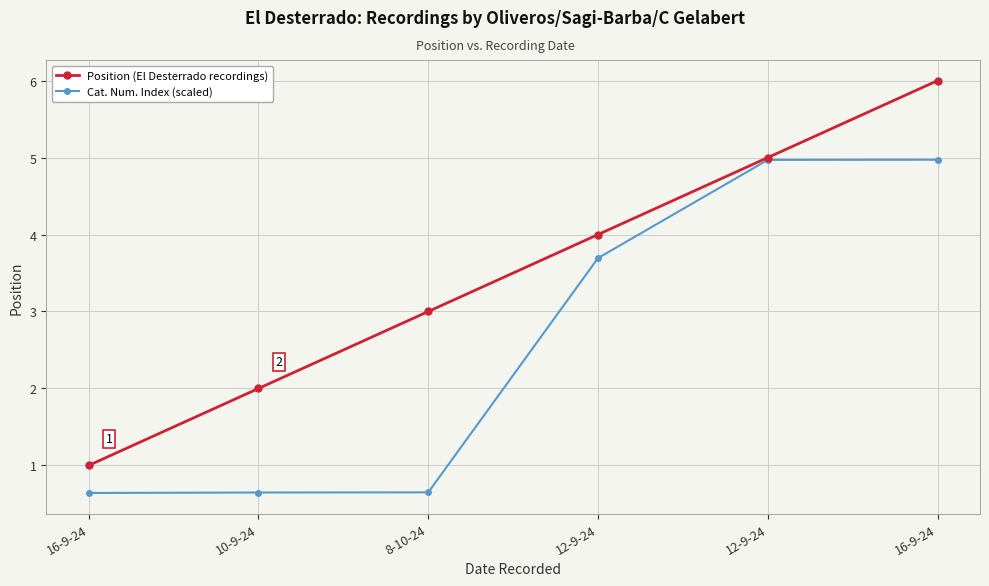

How many data points does each series have?

6